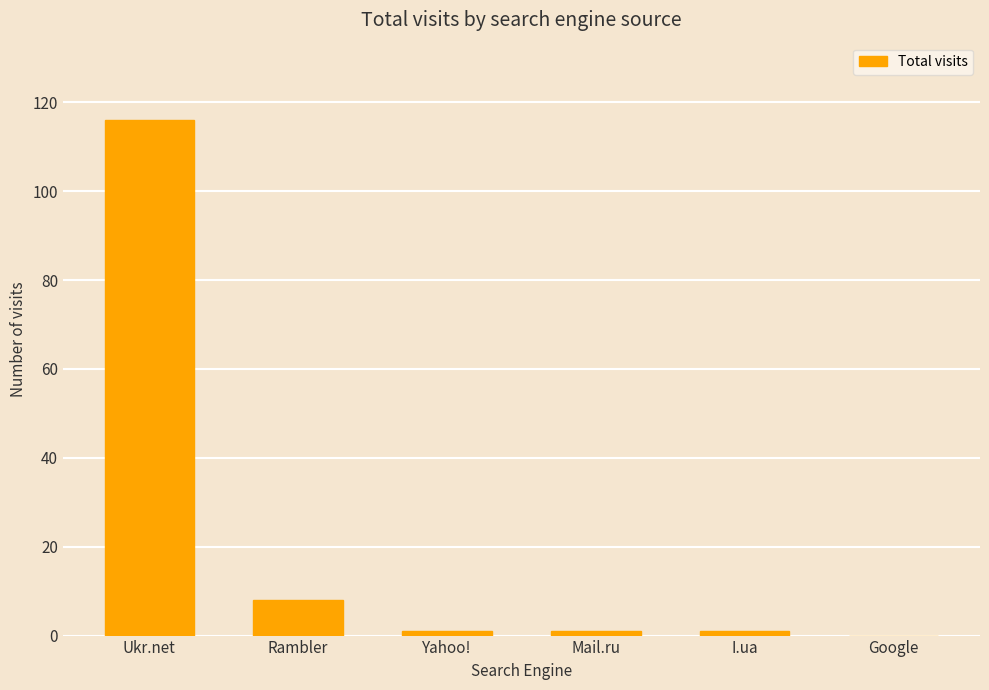

Count the number of categories in the chart.

6